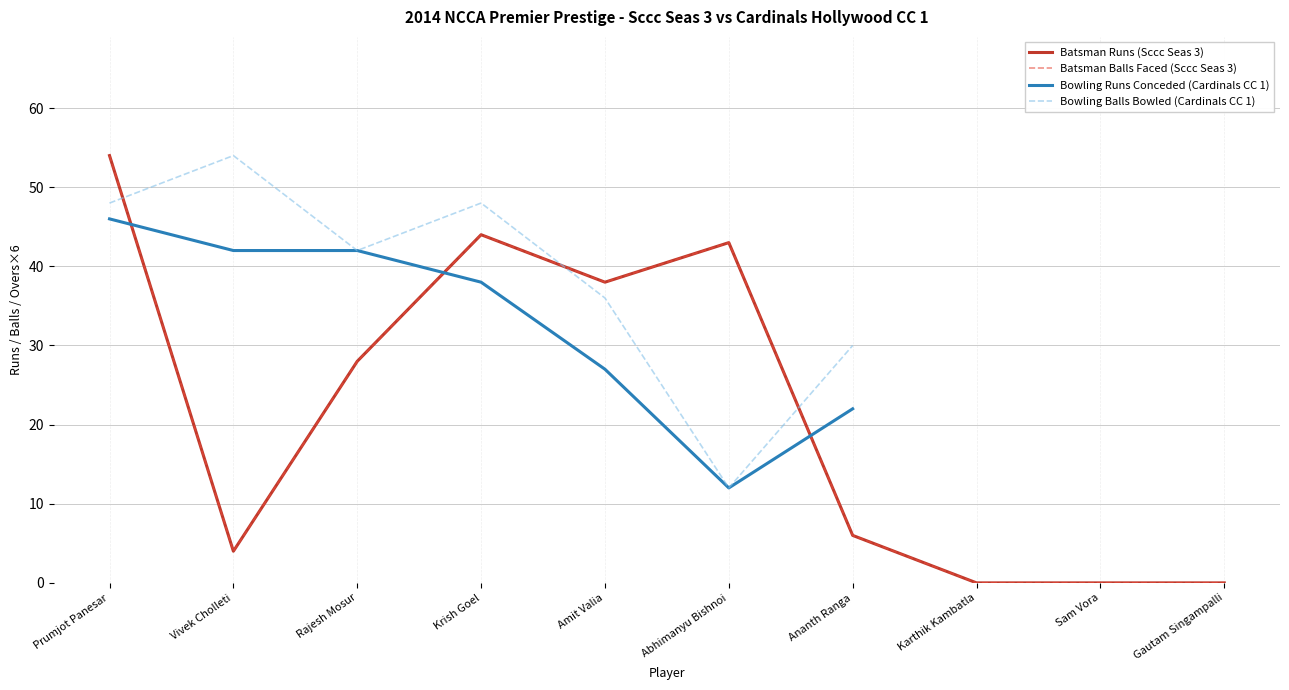

What is the maximum value shown in the chart?

54